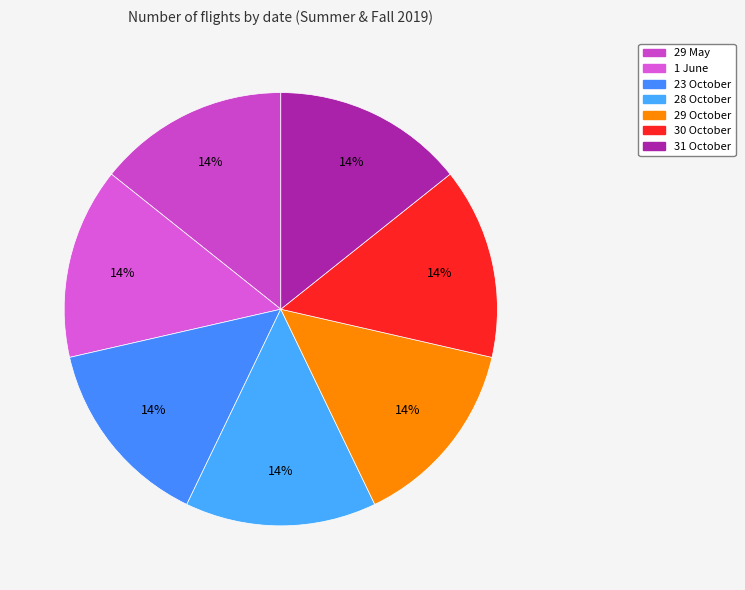

How many slices are in this pie chart?

7